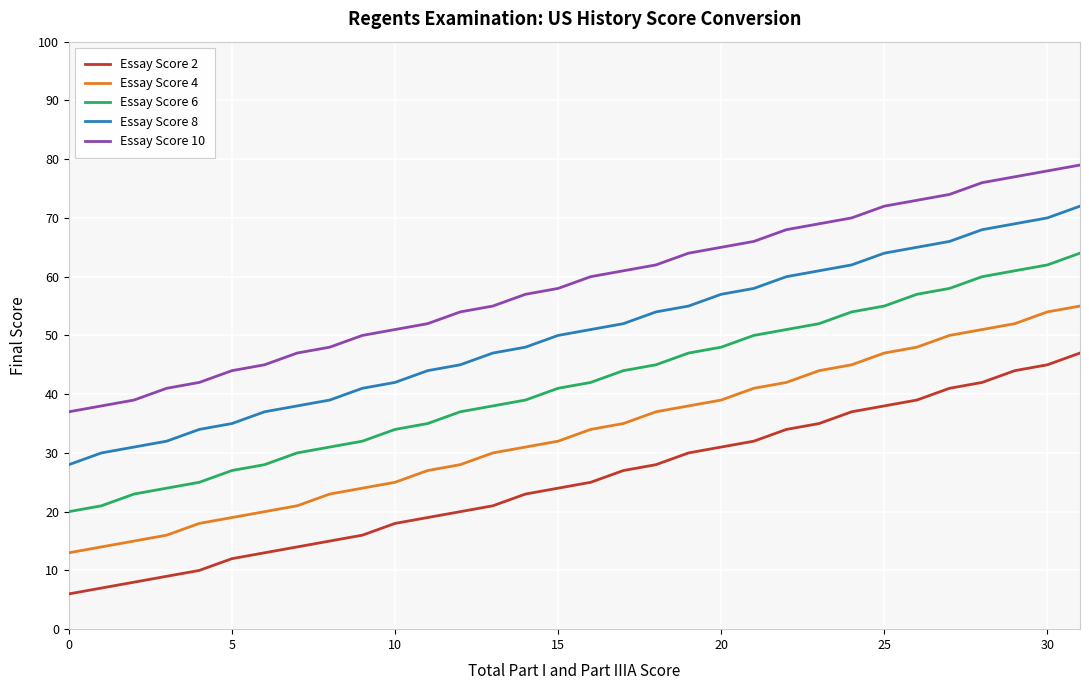

Rank the series by their maximum value, from lowest to highest.

Essay Score 2, Essay Score 4, Essay Score 6, Essay Score 8, Essay Score 10